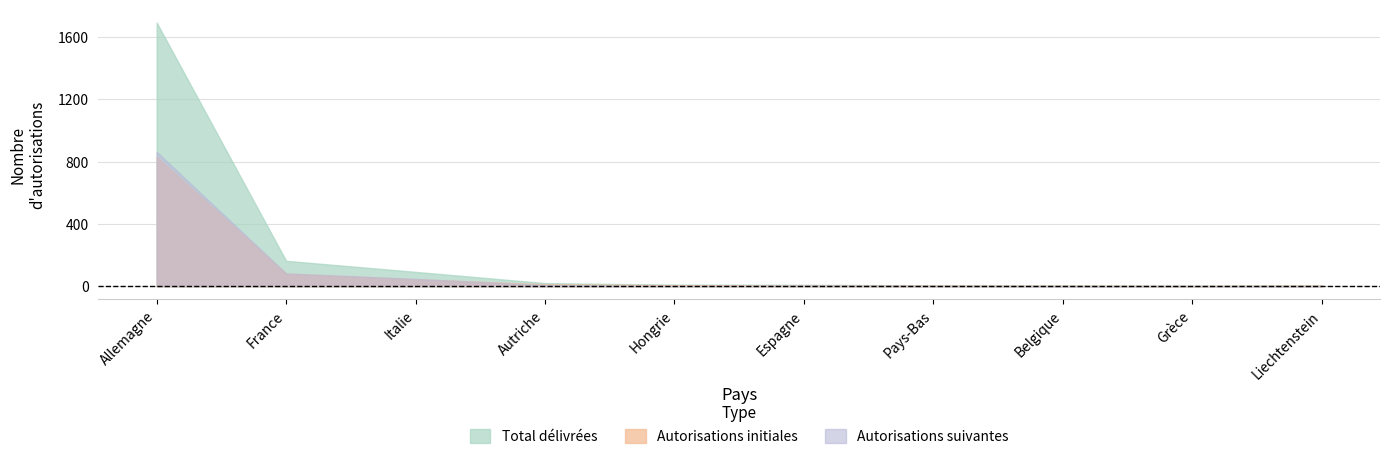

What is the value of the Autorisations suivantes point at the 4th from the left?

8